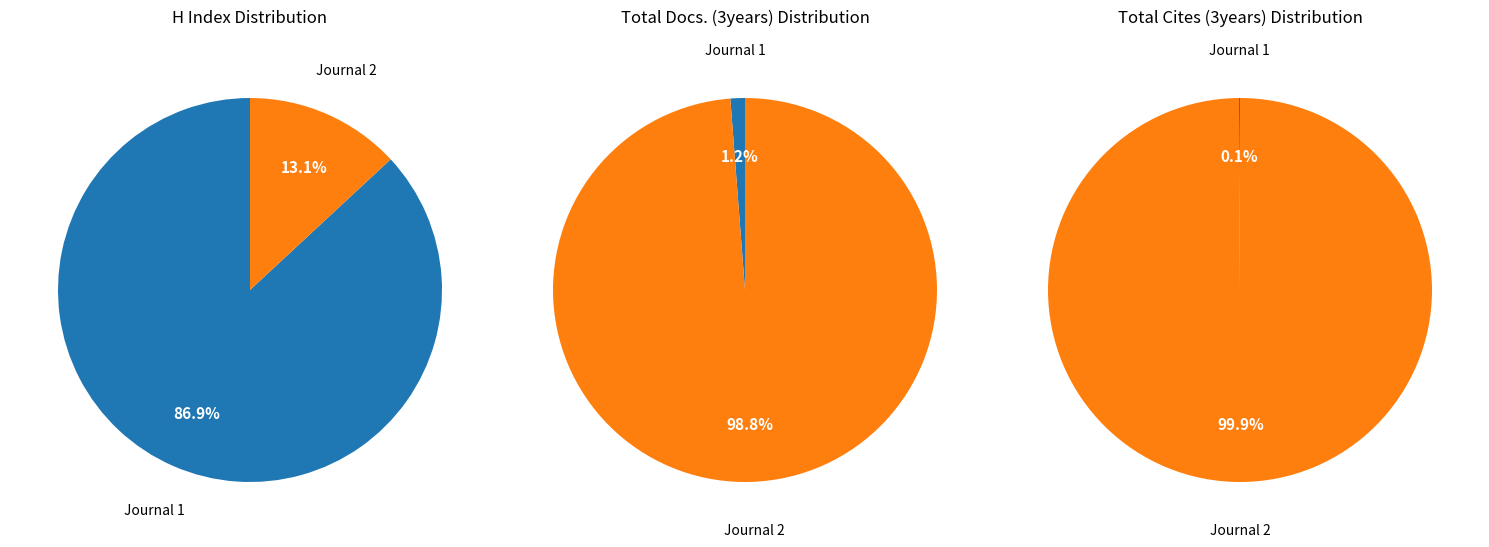

How many segments does this pie chart have?

2